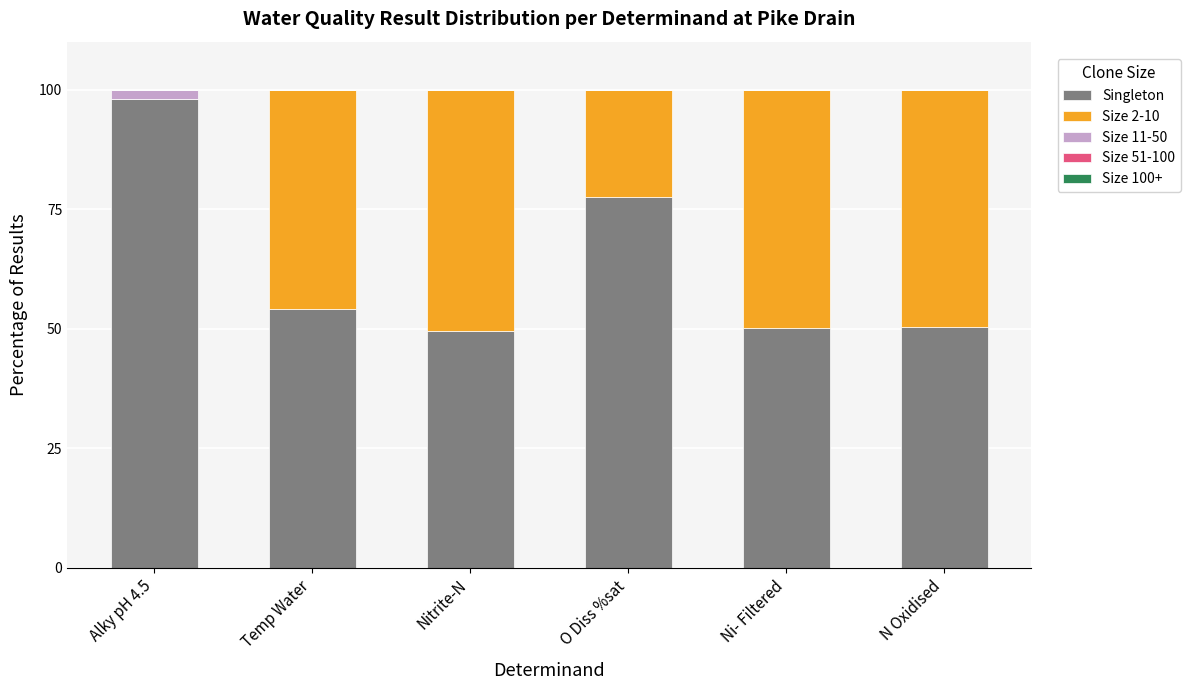

What is the total value across all series at O Diss %sat?

100.0